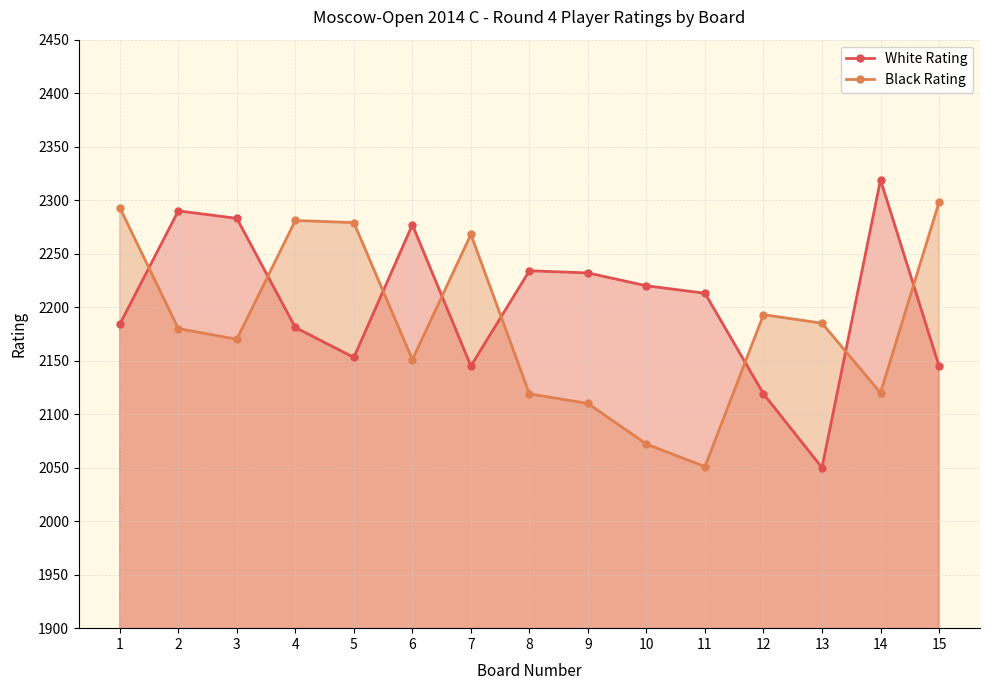

Where is White Rating nearest to the value 2184?

1